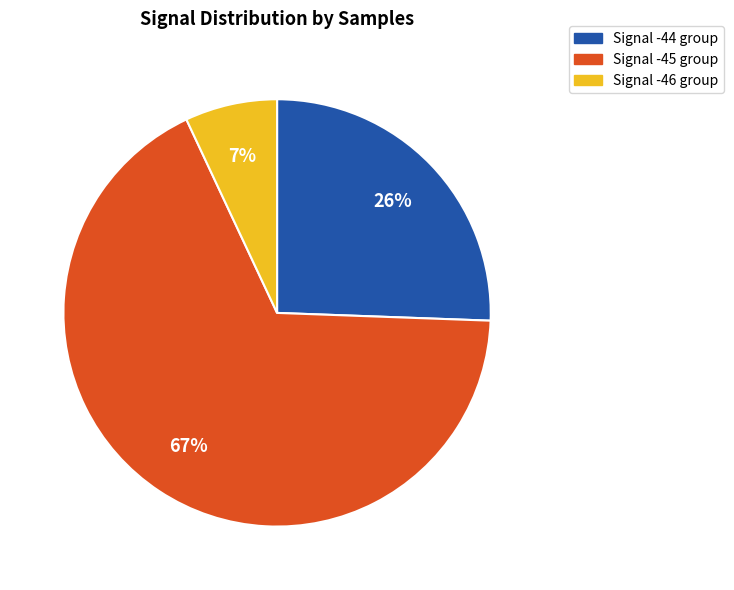

Count the number of slices in the pie.

3